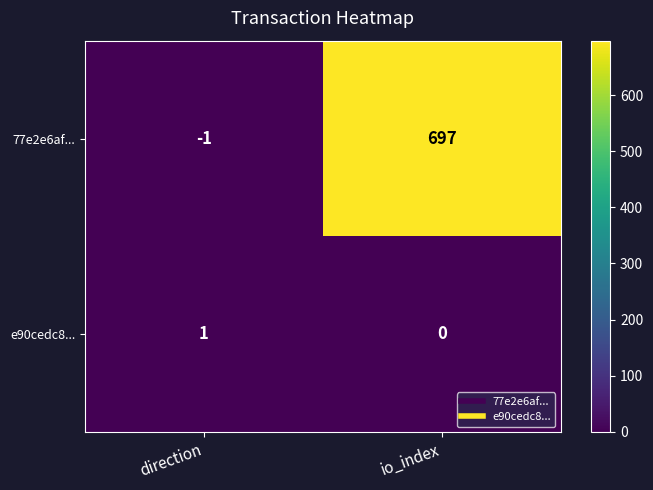

At which category is the sum across all series the highest?

io_index